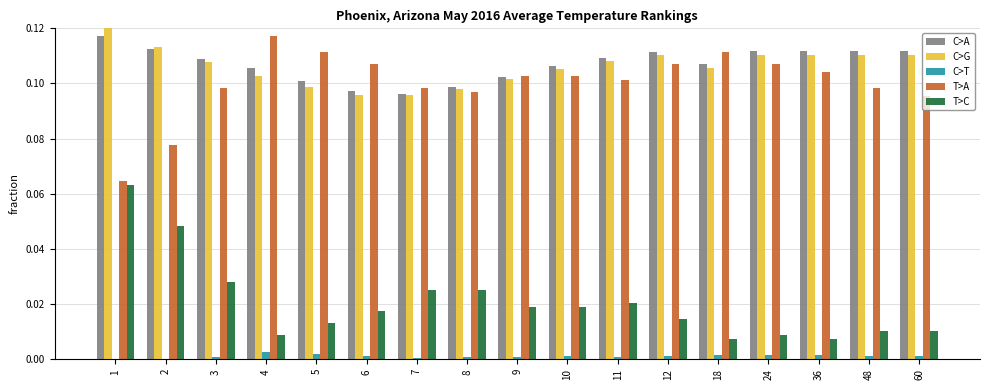

Does the chart contain stacked bars?

No